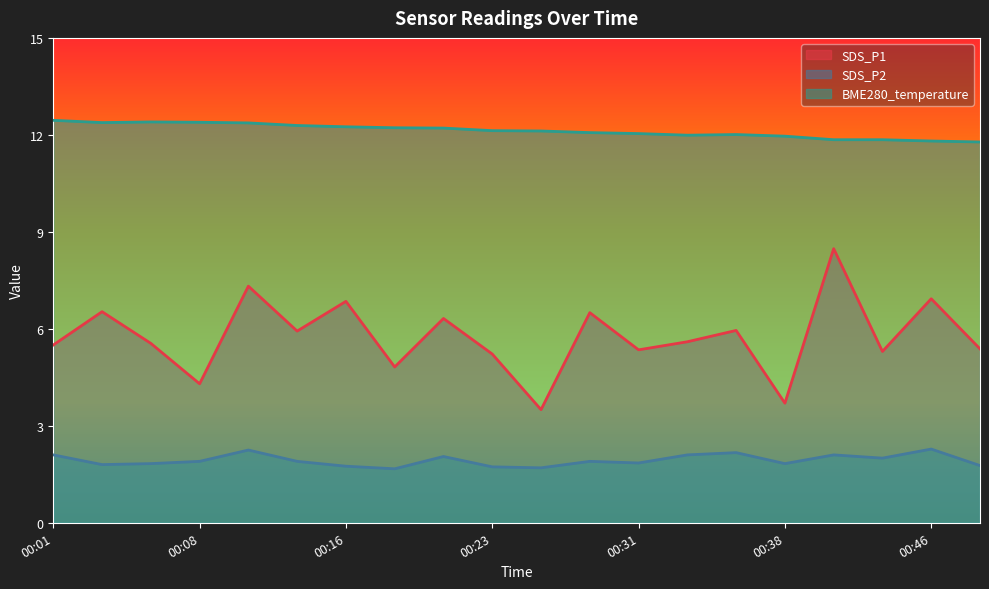

Count the number of categories in the chart.

20